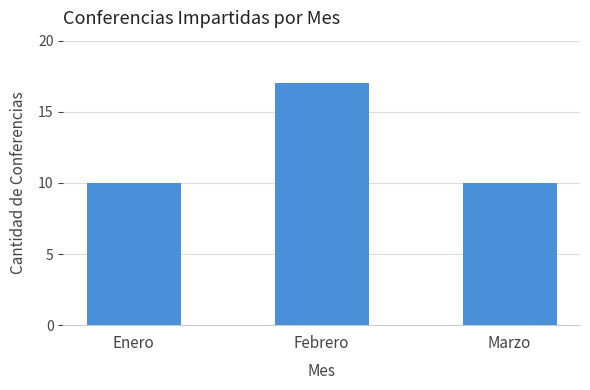

Reading left to right, transcribe all the data shown in this chart.

Enero=10	Febrero=17	Marzo=10